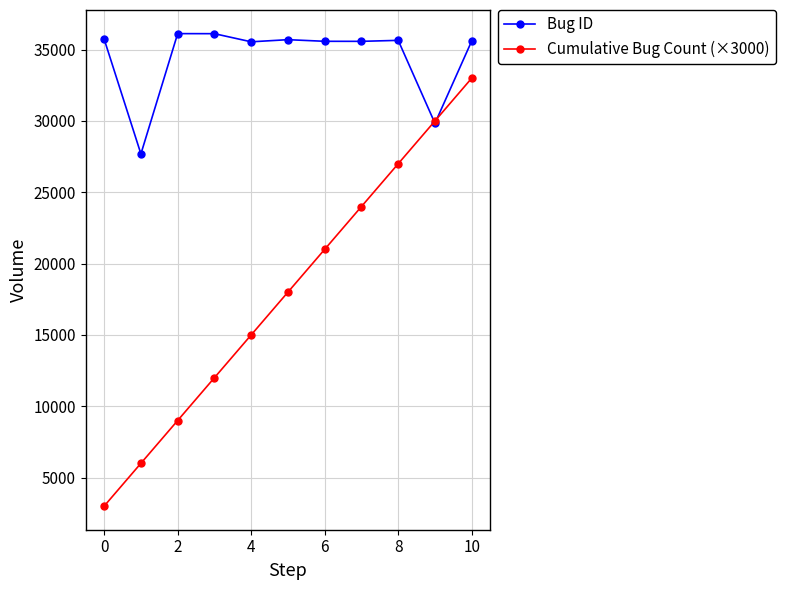

What is the smallest value displayed?

3000